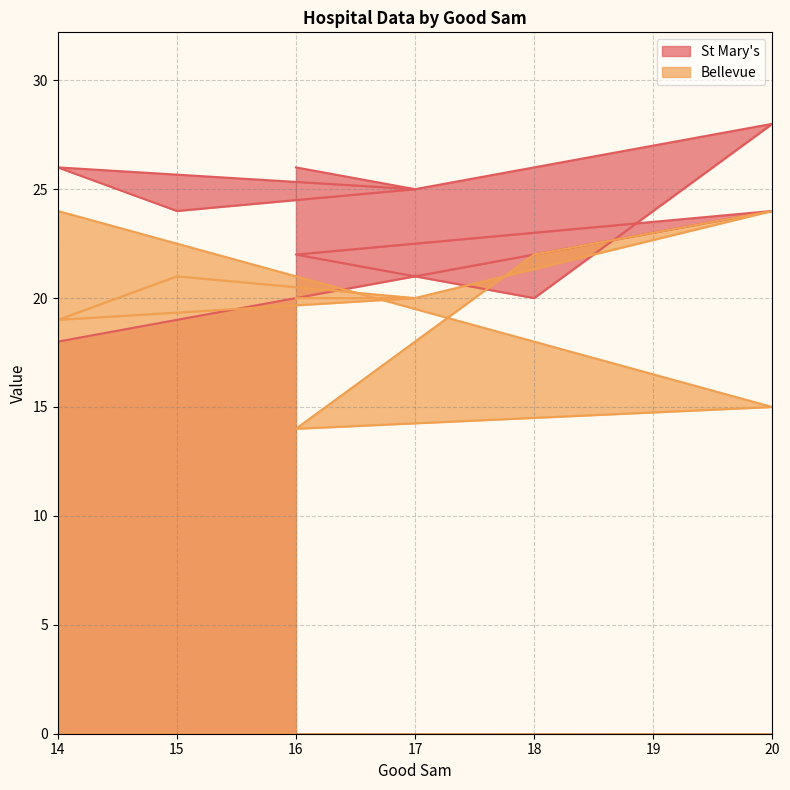

True or false: Bellevue and St Mary's cross at least once.

True